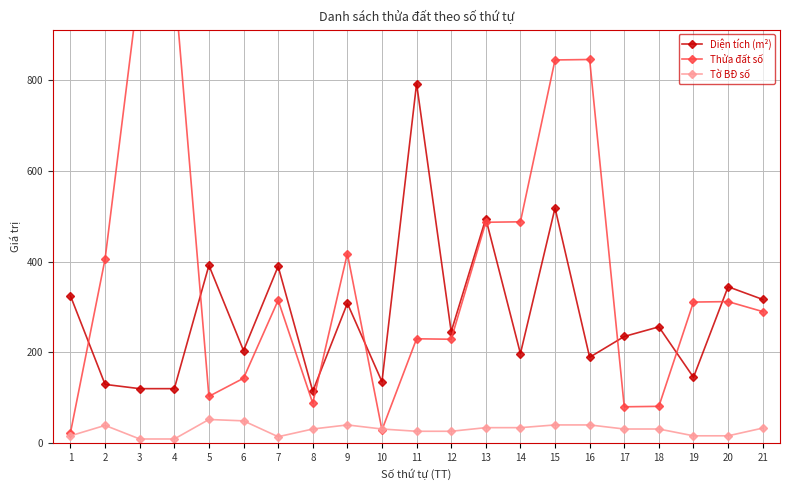

In Tờ BĐ số, how many points are higher than both neighbors (excluding endpoints)?

3